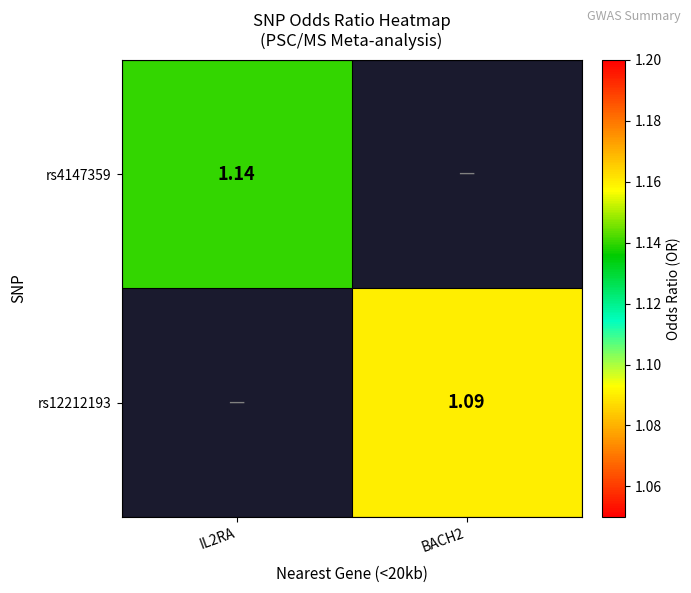

Rank the series at IL2RA from lowest to highest value.

rs4147359, rs12212193